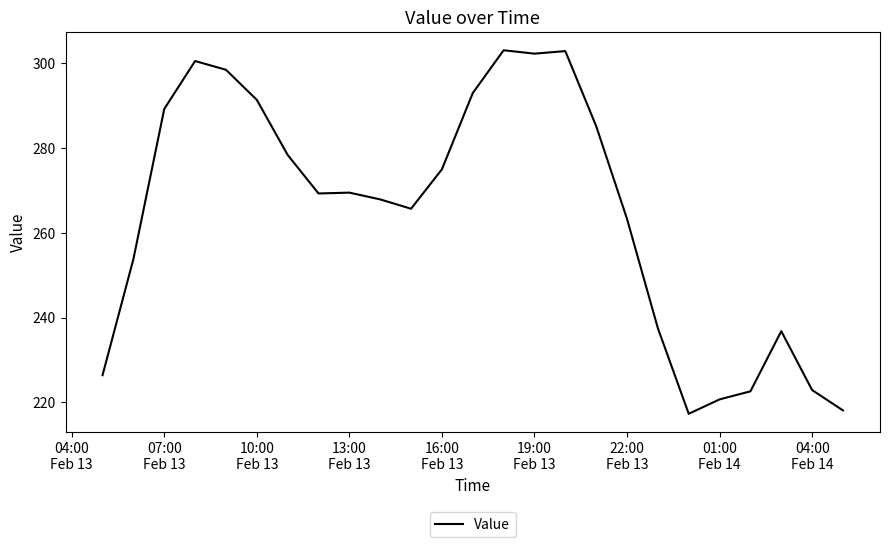

What is the greatest value displayed?

303.1